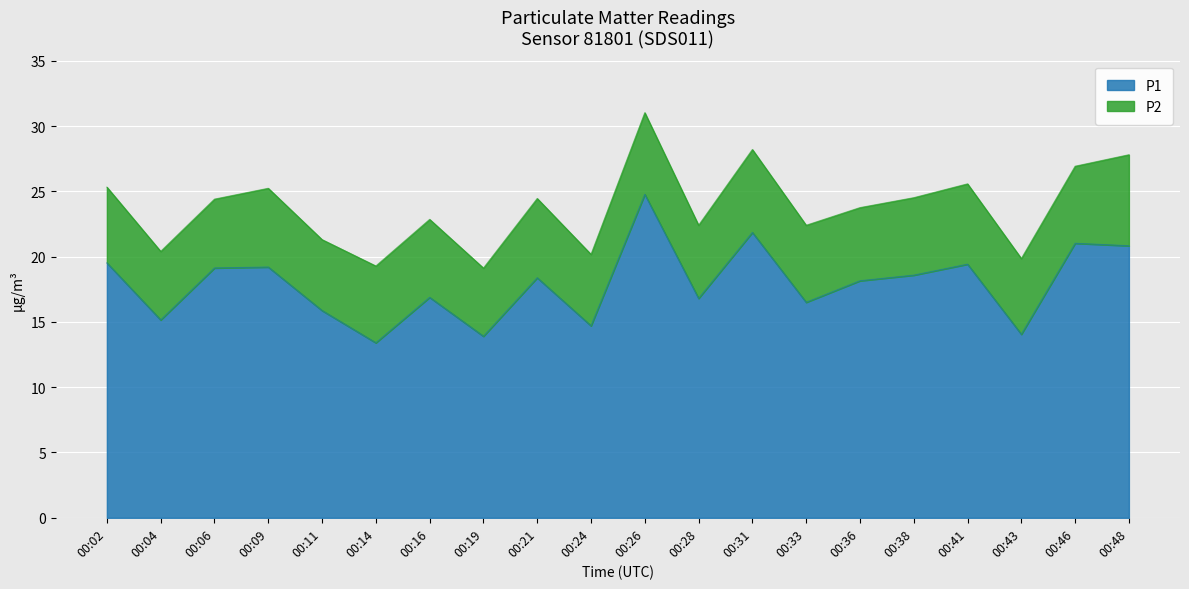

Where is the data nearest to the value 19?

00:06